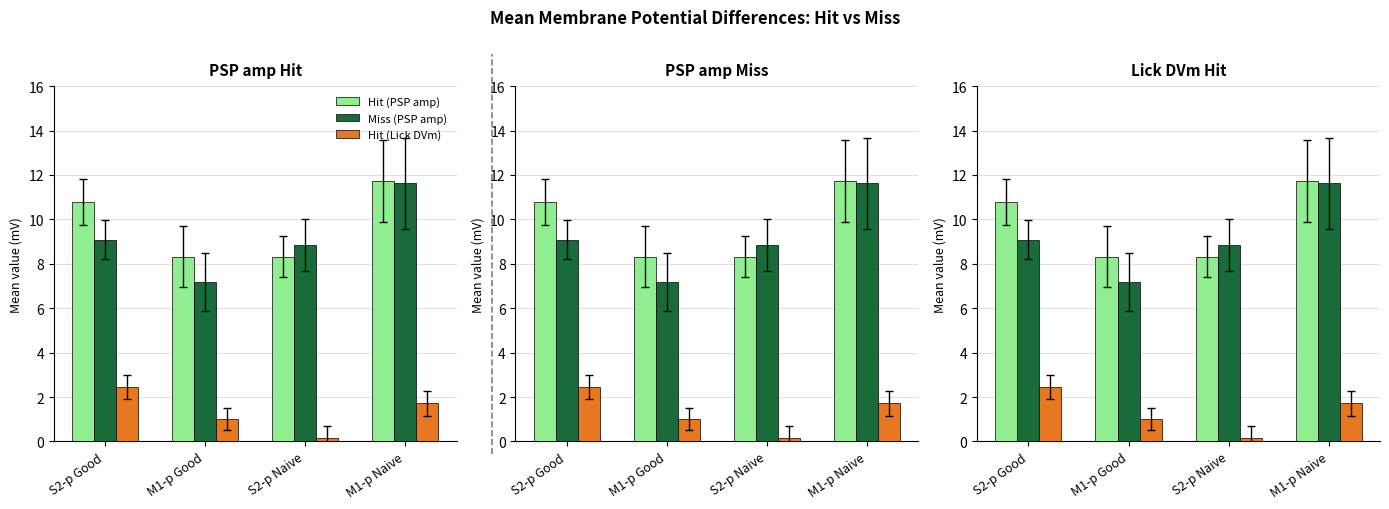

Which label corresponds to the smallest value in the chart?

S2-p Naive